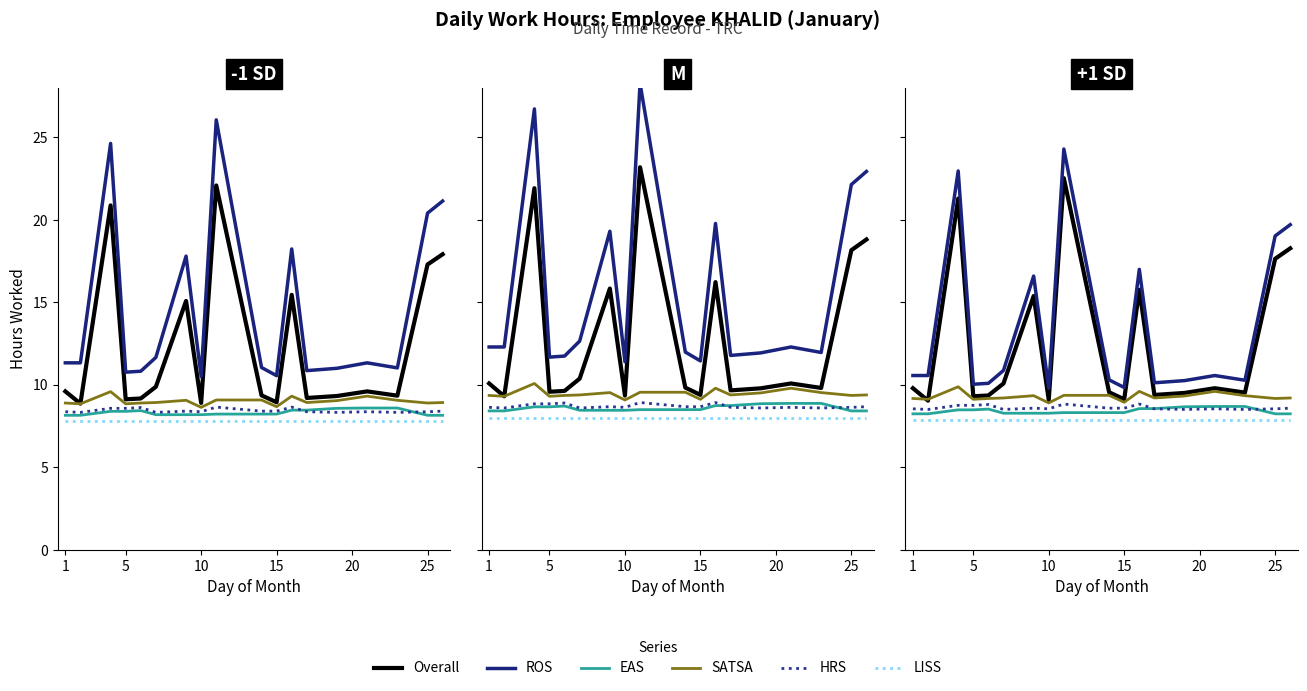

At how many categories does at least one series exceed 19?

4